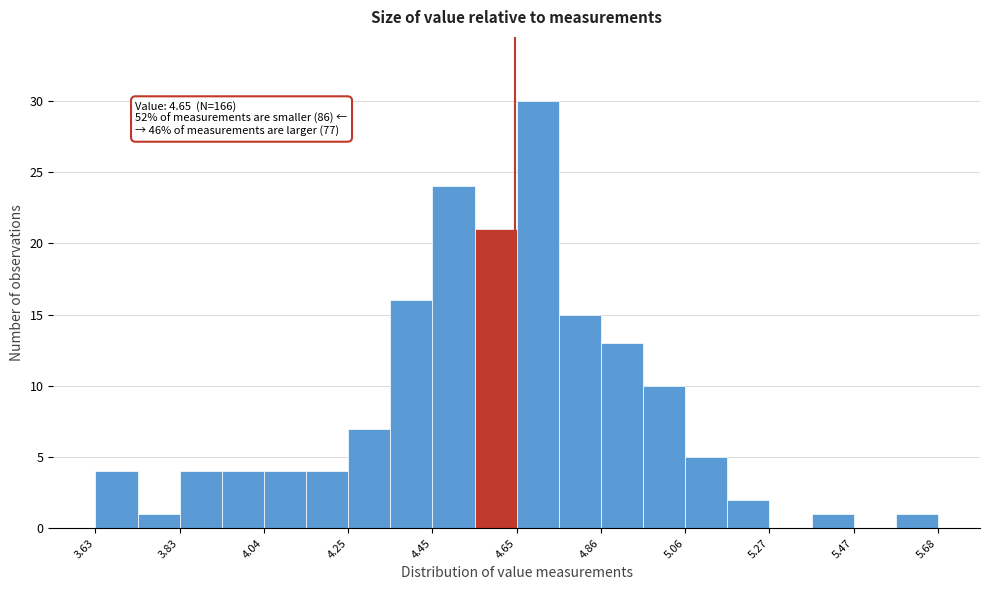

Read against the x-axis, roughly where is the centre of the tallest bar?

4.70